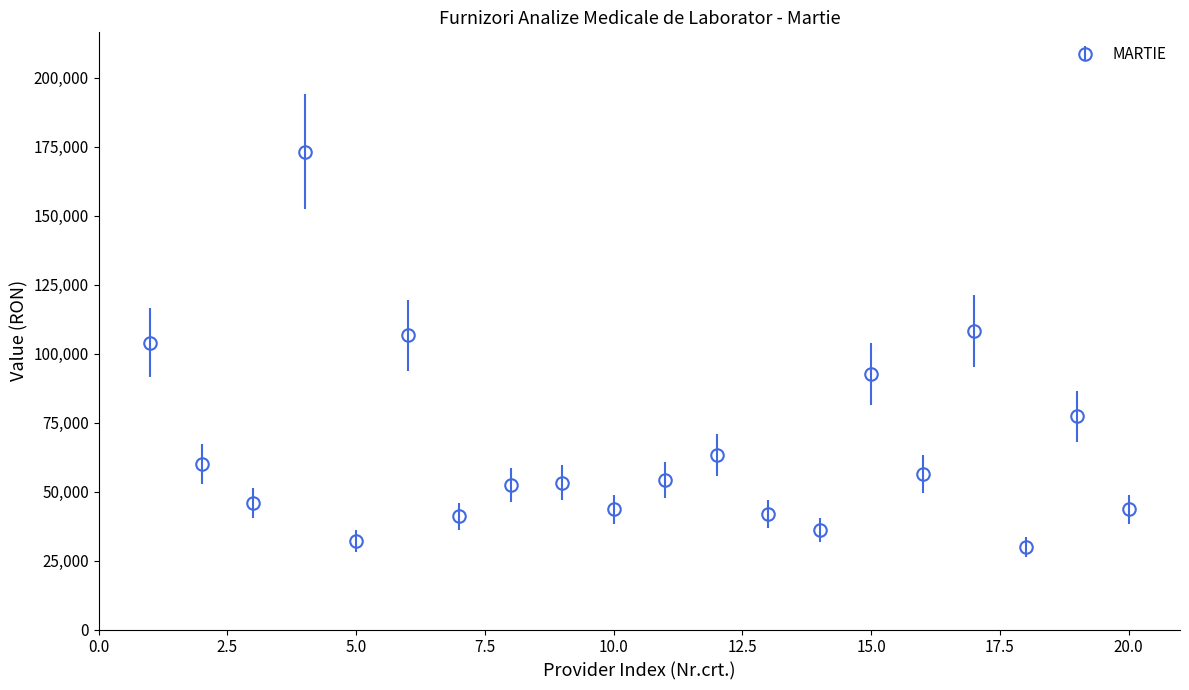

What is the value of the 10th point from the left?

43596.0